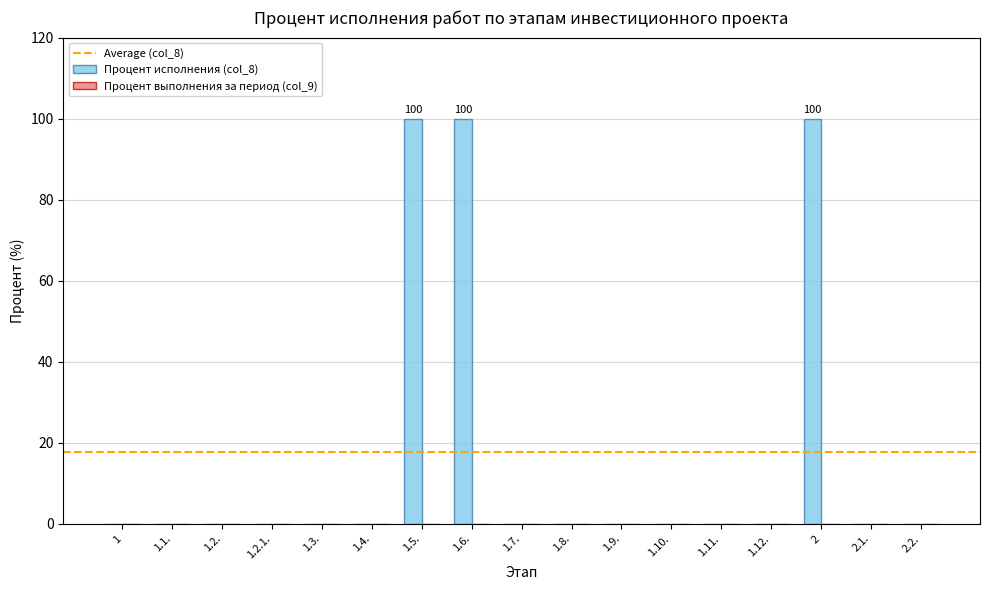

Is it true that the value at 1.2.1. is 0?

True